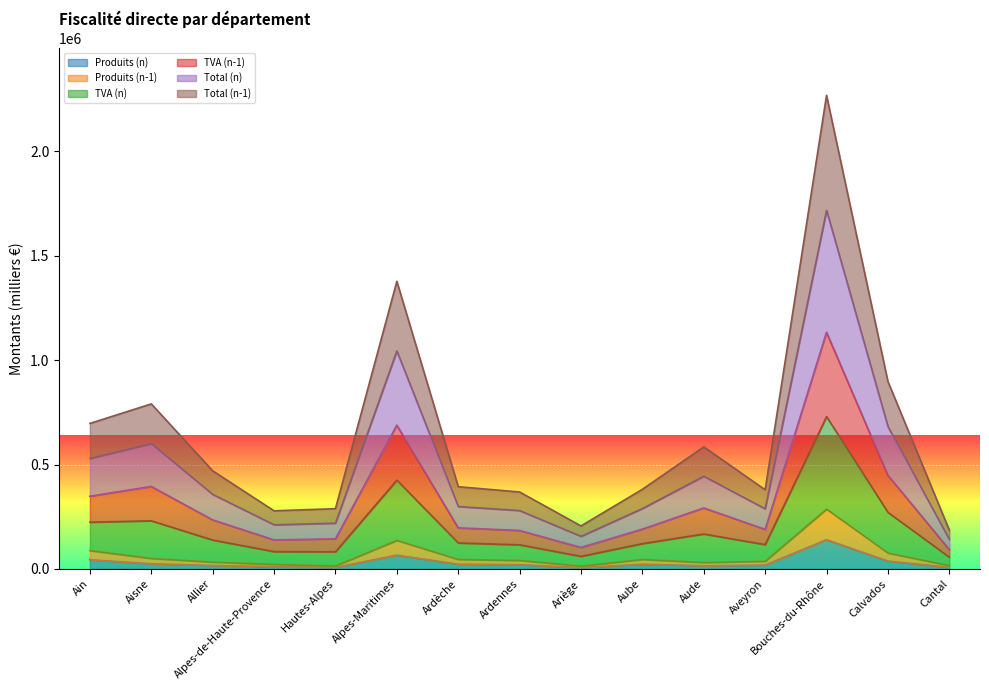

What is the highest value of the Produits (n) series?

140156.7